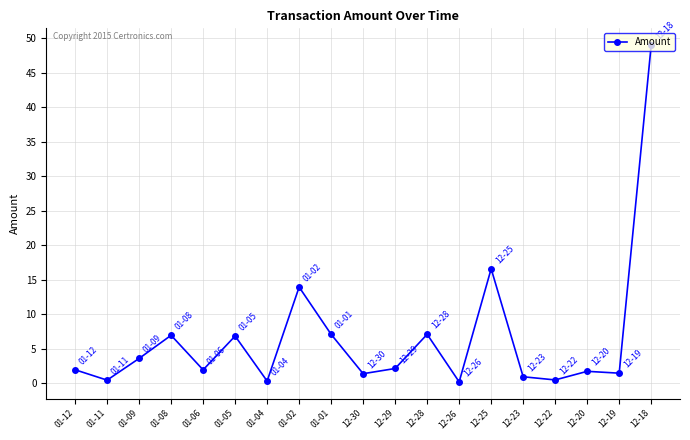

What position from the right is 12-30?

10